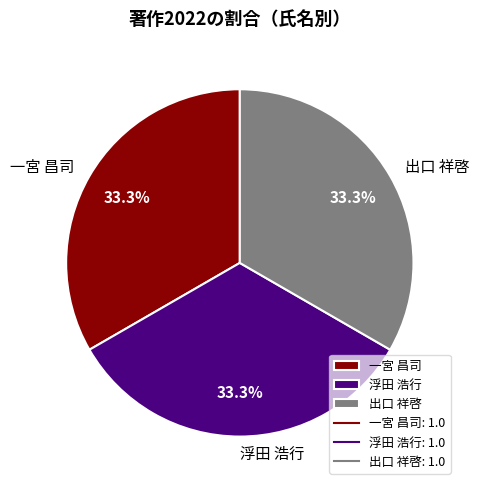

Does 一宮 昌司 account for over 50% of the chart?

No